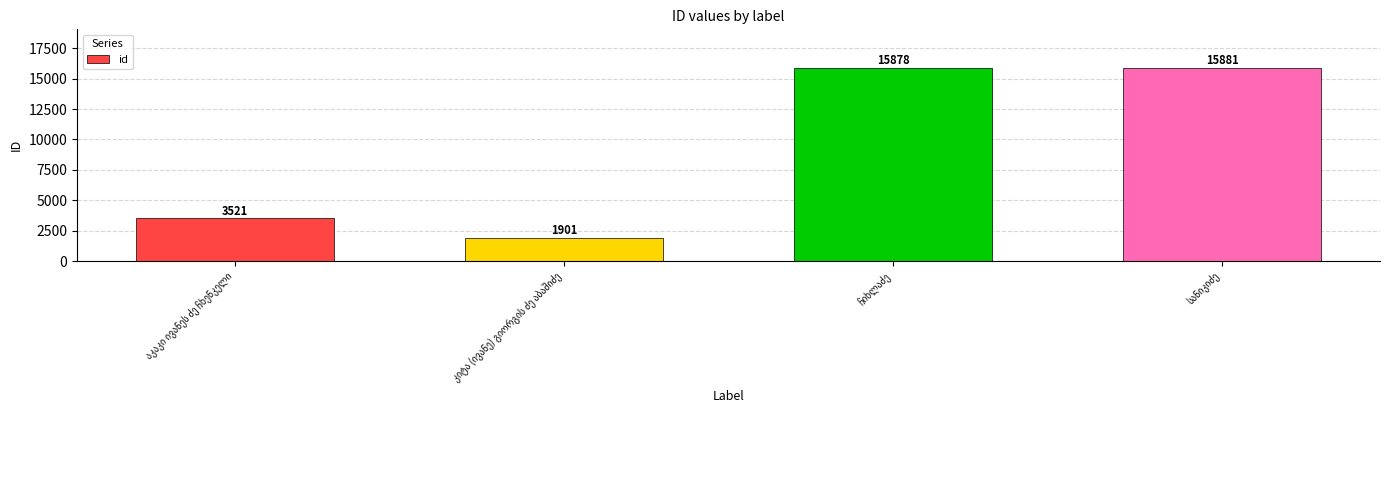

What is the difference between the second highest and minimum values?

13977